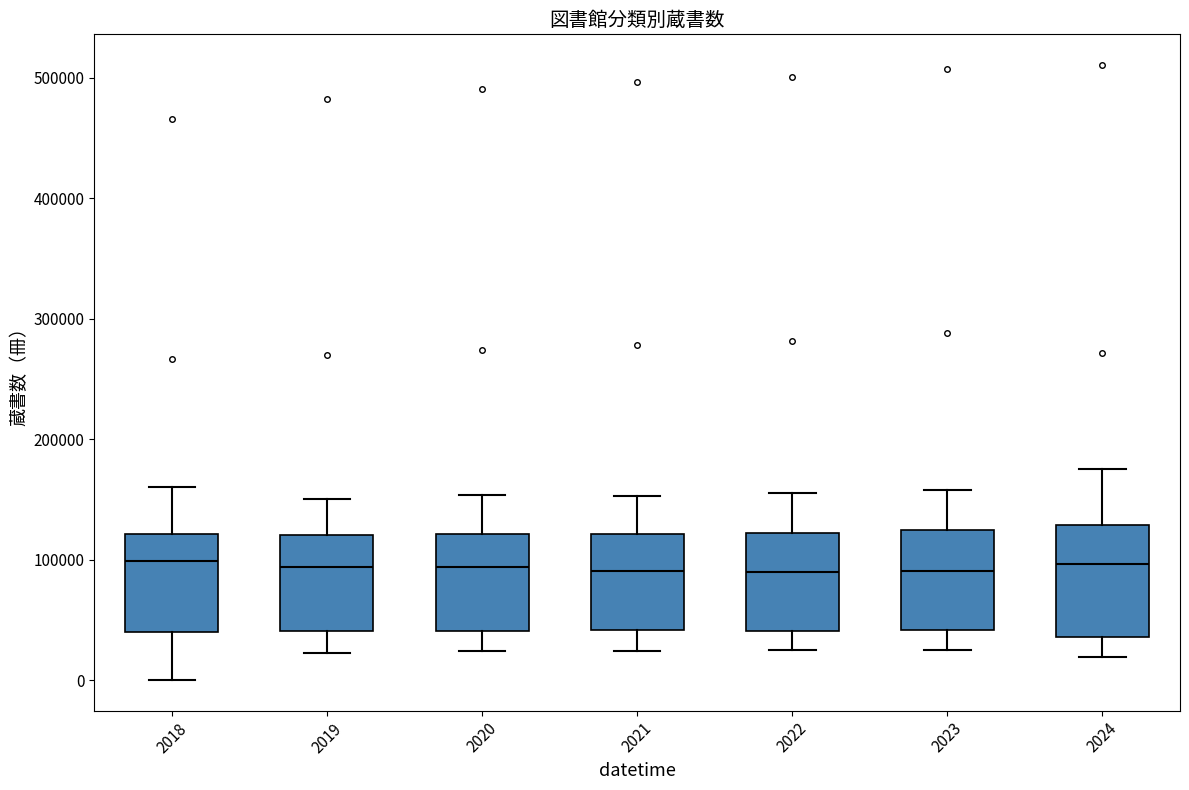

Reading left to right, read every box against the y-axis: the position of its median line, the range the box covers, and the ends of its whiskers. The values are not printed on the chart, so give them approximately, as read against the axis.

2018: median 100000, box 40000 to 120000, whiskers 0 to 160000
2019: median 90000, box 40000 to 120000, whiskers 20000 to 150000
2020: median 90000, box 40000 to 120000, whiskers 20000 to 150000
2021: median 90000, box 40000 to 120000, whiskers 20000 to 150000
2022: median 90000, box 40000 to 120000, whiskers 20000 to 150000
2023: median 90000, box 40000 to 120000, whiskers 30000 to 160000
2024: median 100000, box 40000 to 130000, whiskers 20000 to 180000